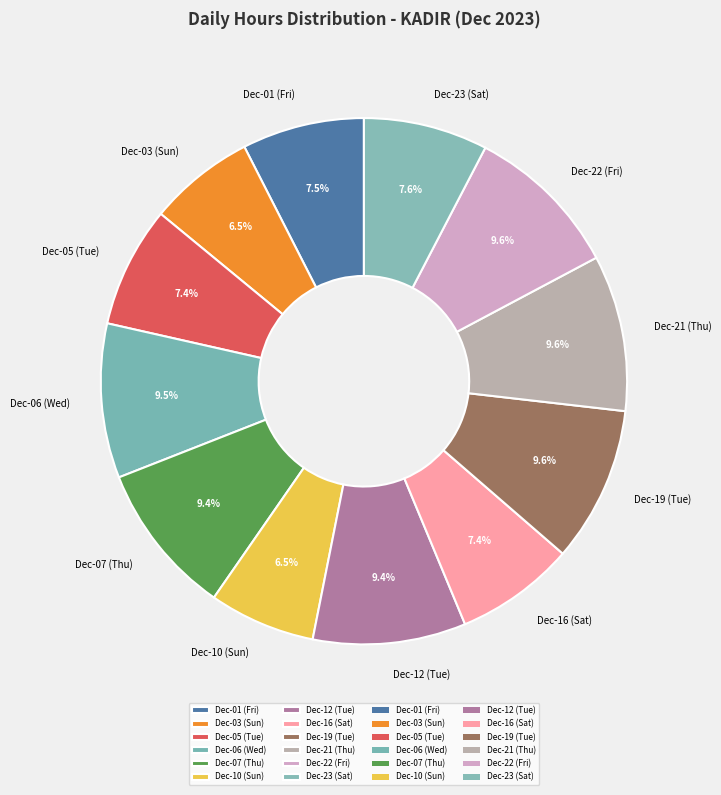

What percentage is NOT represented by Dec-21 (Thu)?

90.4%